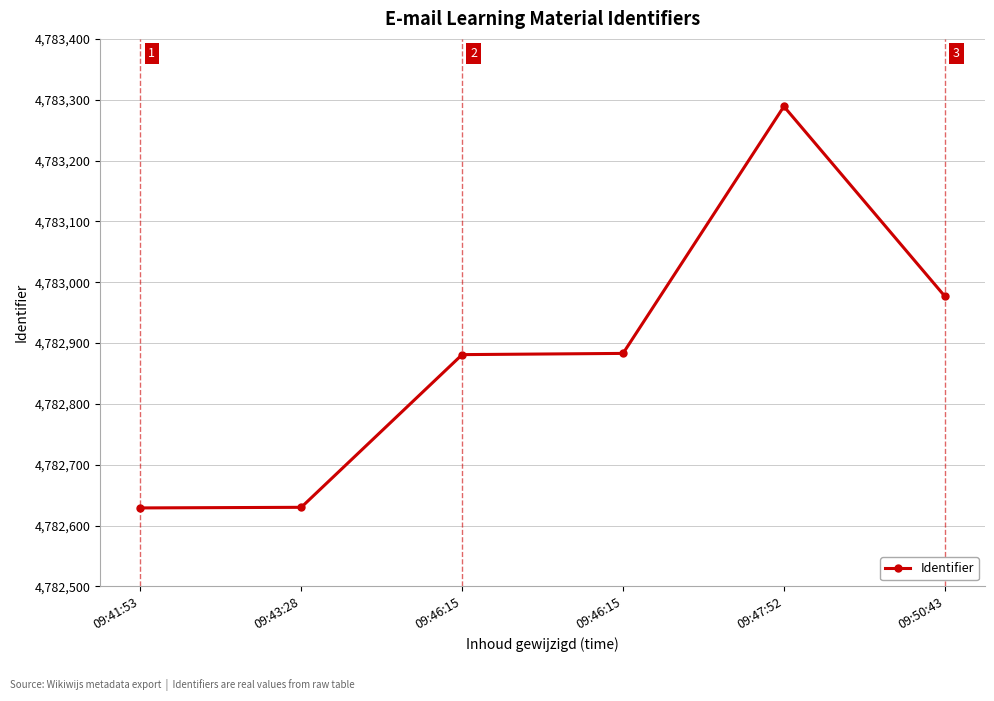

How many categories are shown in the chart?

6